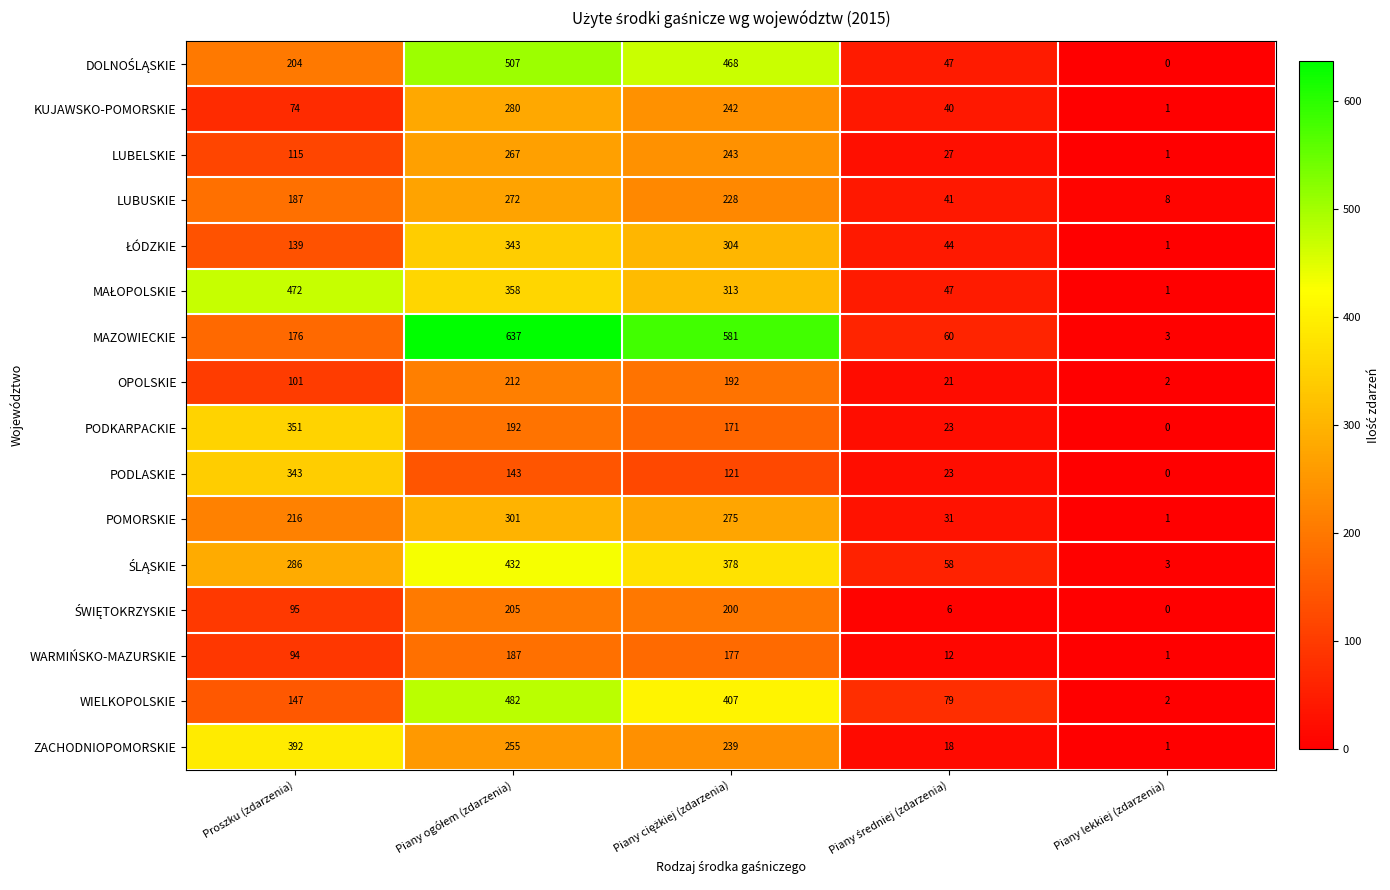

Which category has the lowest value across all series?

Piany lekkiej (zdarzenia)